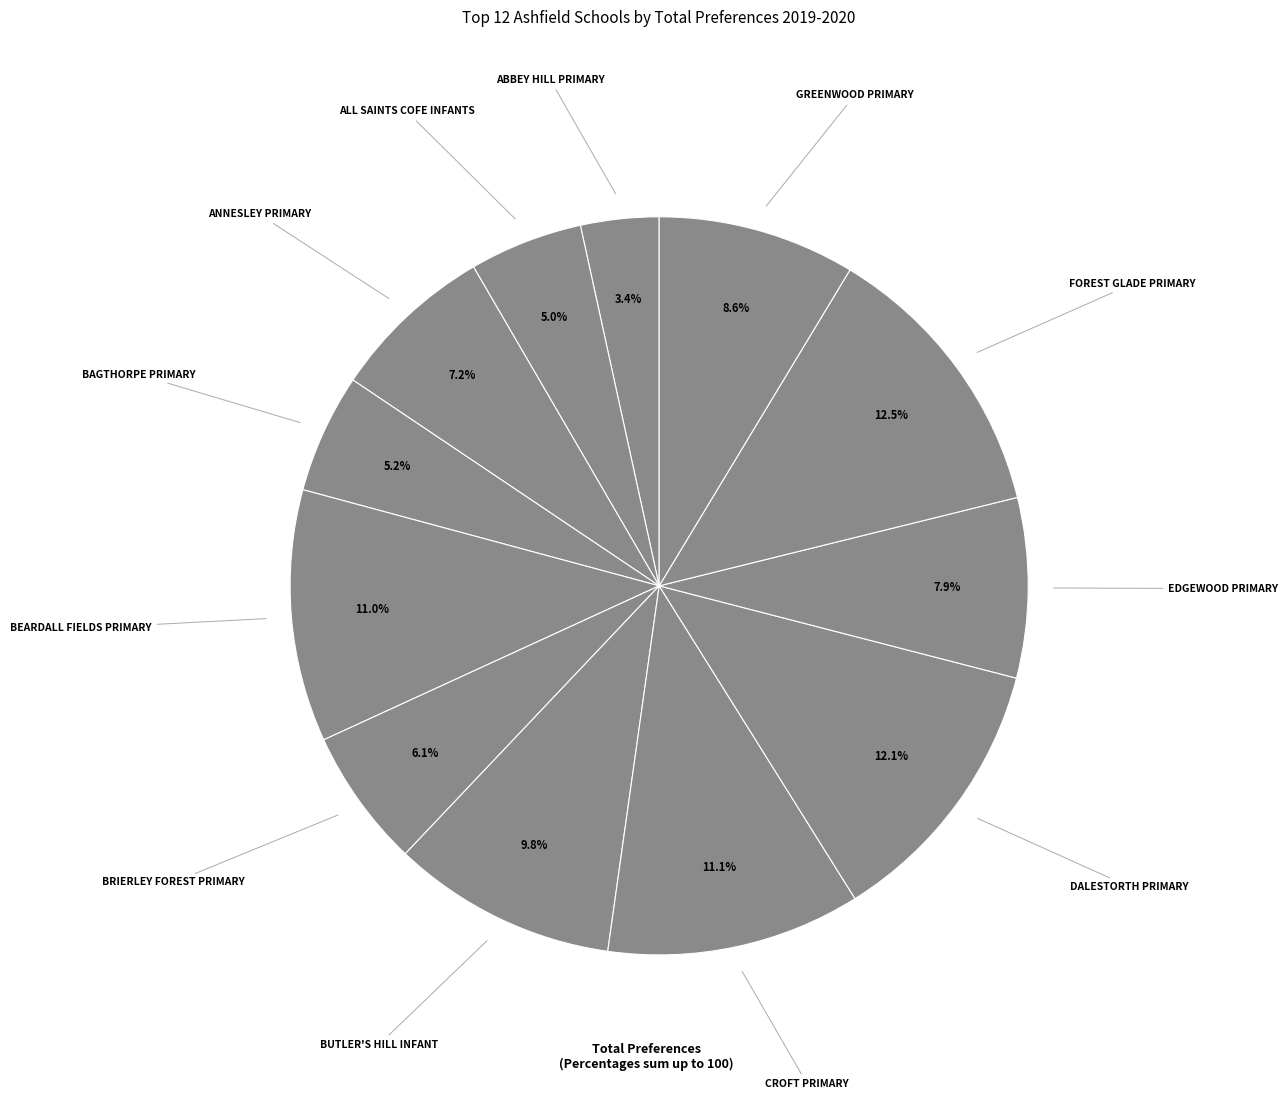

How many slices are in this pie chart?

12